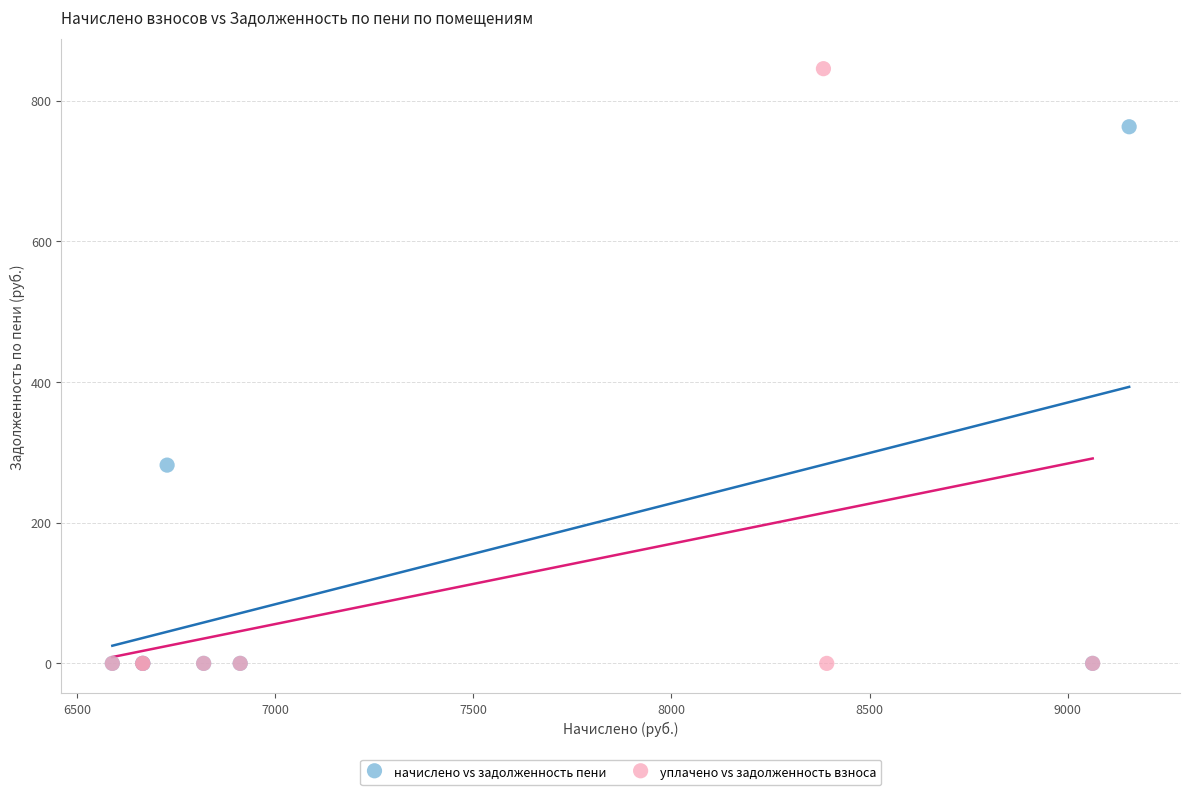

Which series reaches the maximum Y coordinate?

уплачено vs задолженность взноса